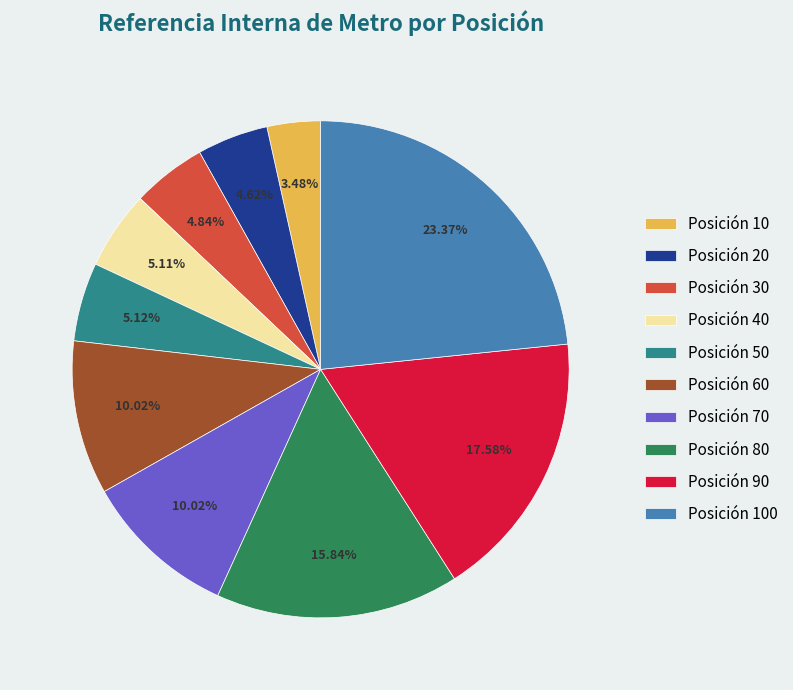

Which category has the biggest portion of the pie?

Posición 100